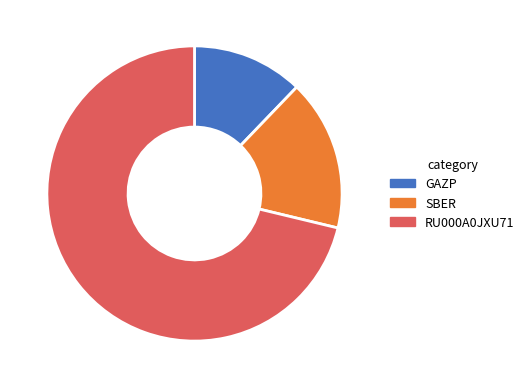

Is it true that RU000A0JXU71 is 71% of the pie?

True